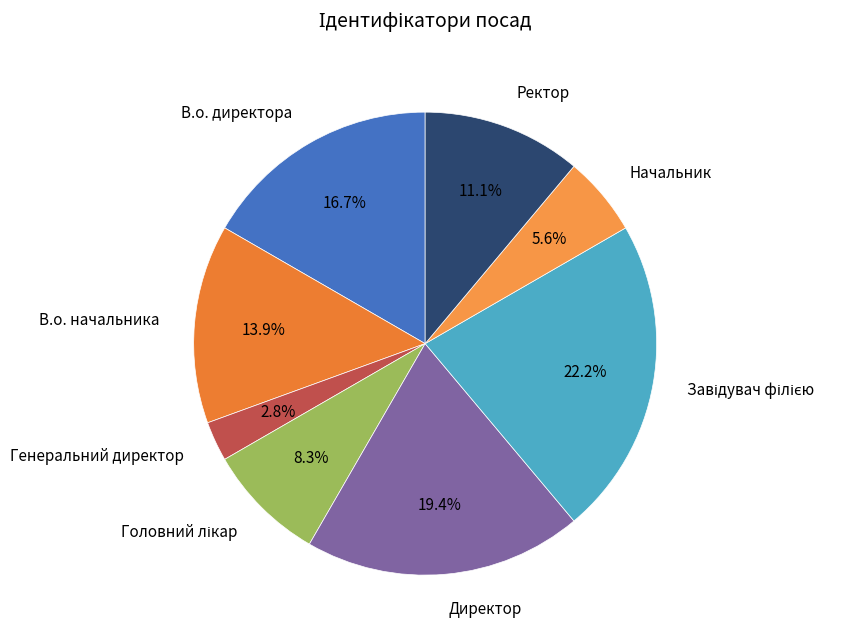

What is the ratio of the value at Директор to the value at В.о. начальника?

1.4